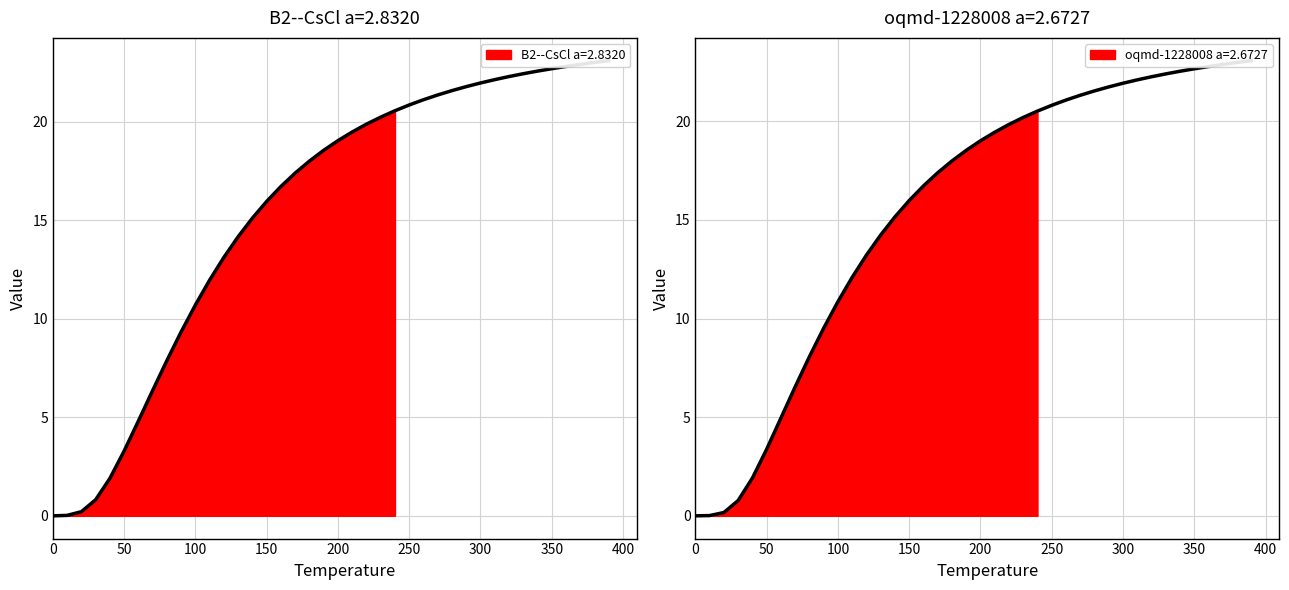

At how many categories does at least one series exceed 1?

36